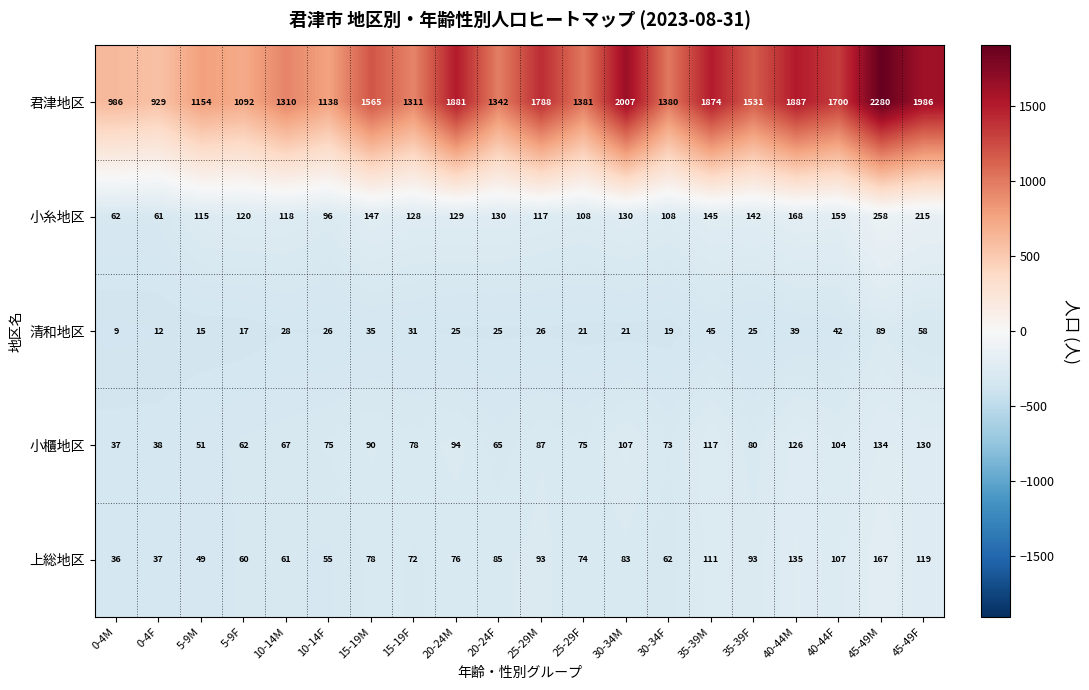

Rank the series at 20-24M from lowest to highest value.

清和地区, 上総地区, 小櫃地区, 小糸地区, 君津地区